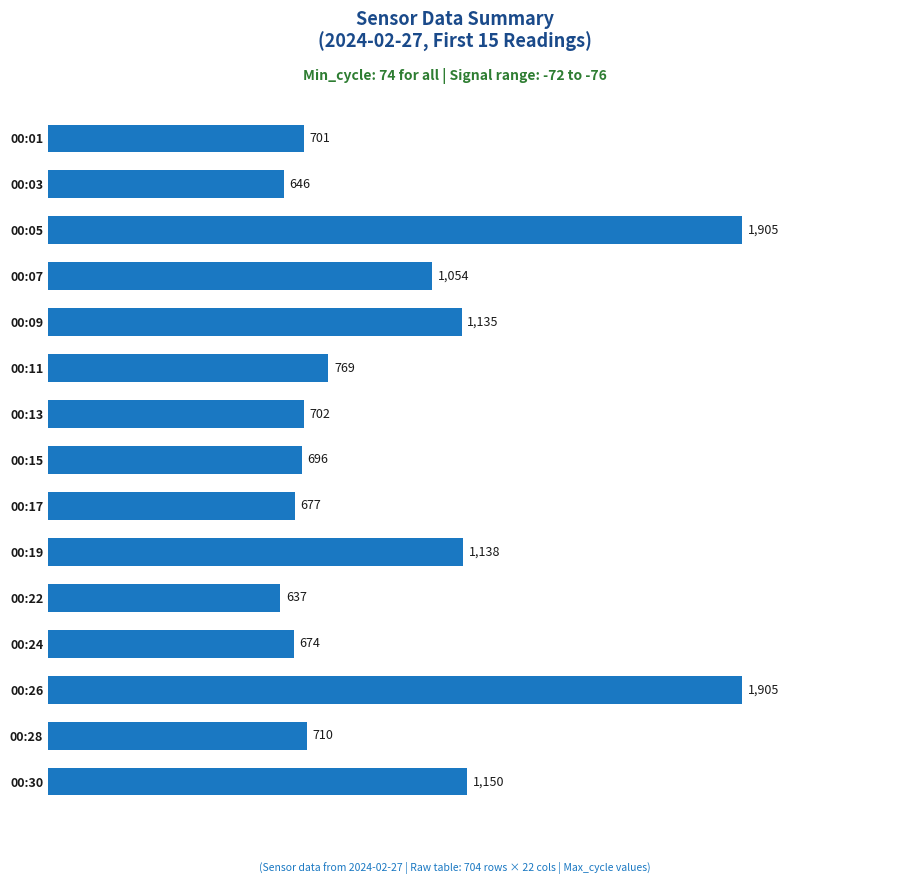

What is the sum of all values?

14499